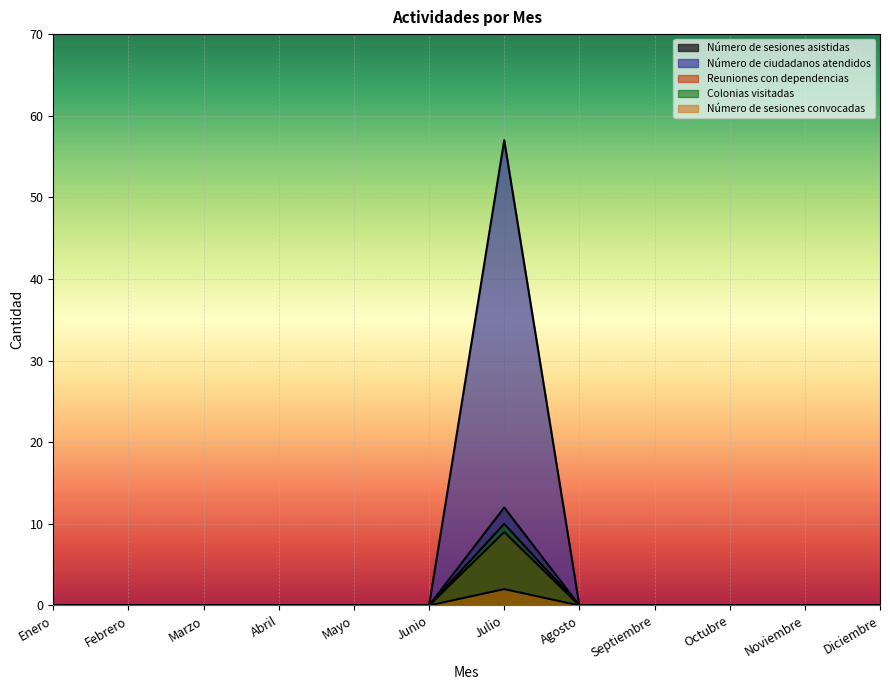

Between Mayo and Abril, which is larger?

Mayo